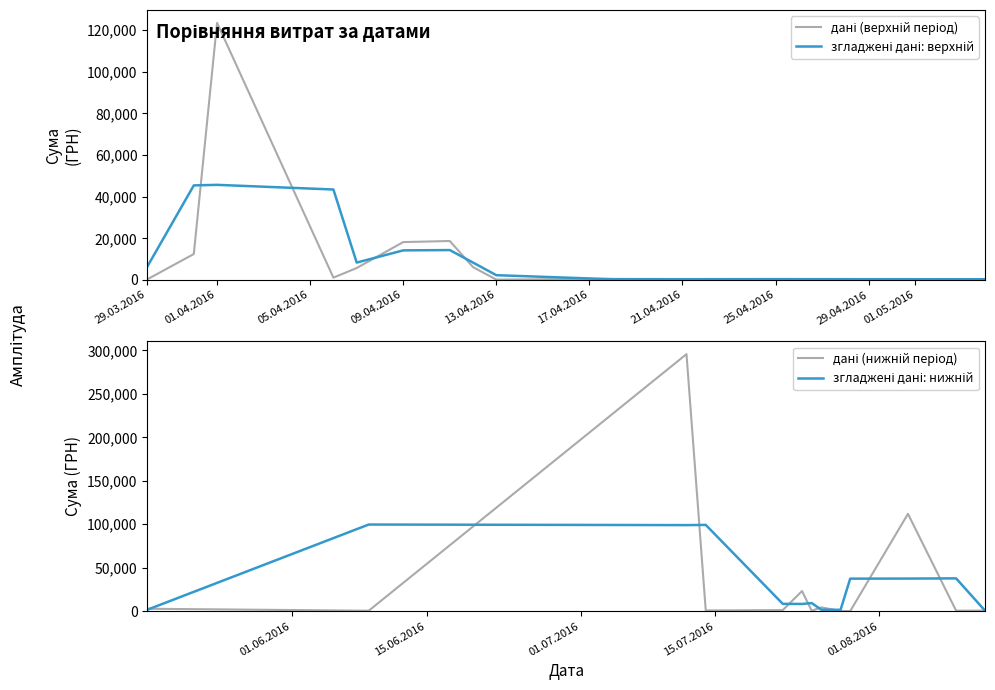

Which label corresponds to the largest value in the chart?

12.07.2016